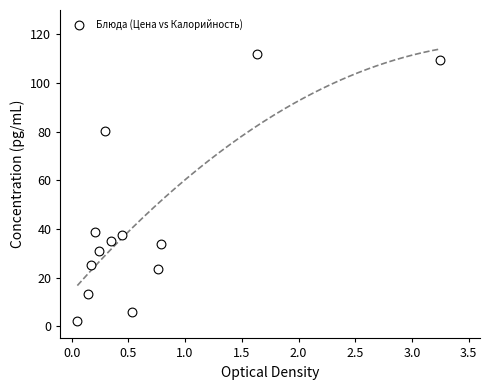

What is the range of Y values (max minus min)?

110.0